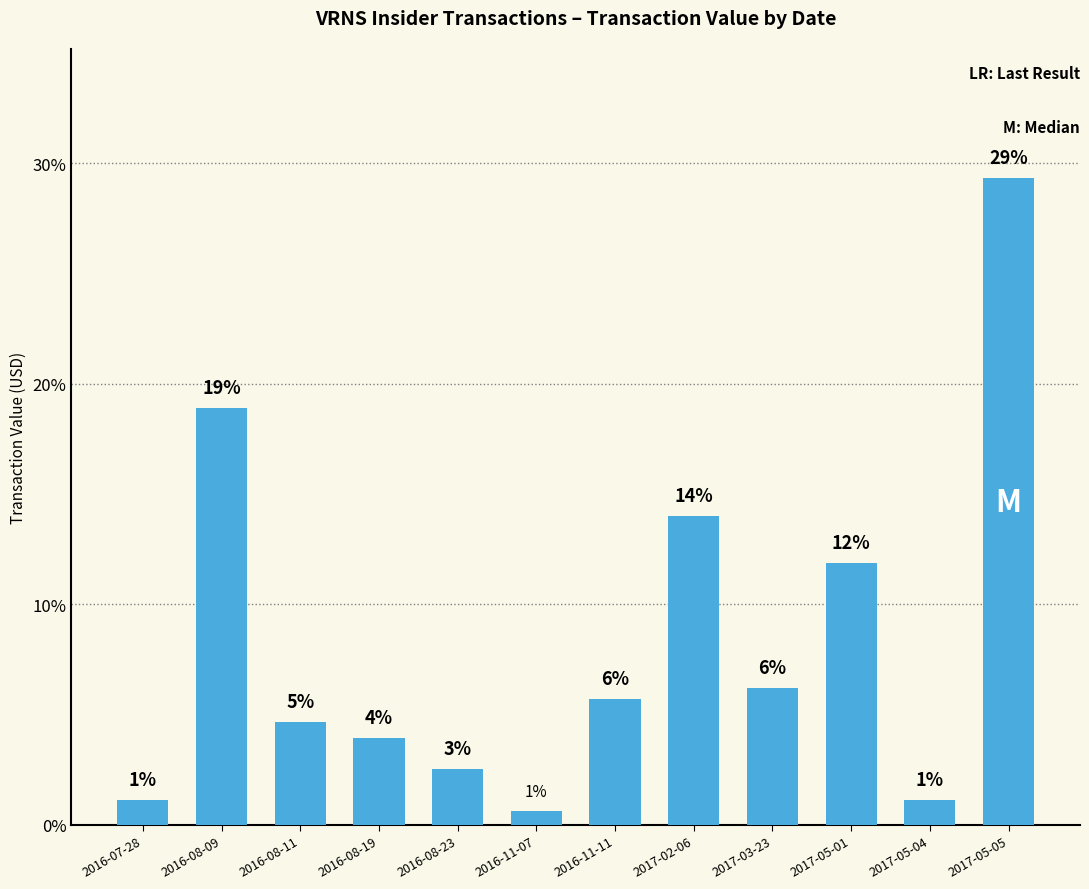

The chart shows a value of 7.8 at 2017-02-06. True or false?

False